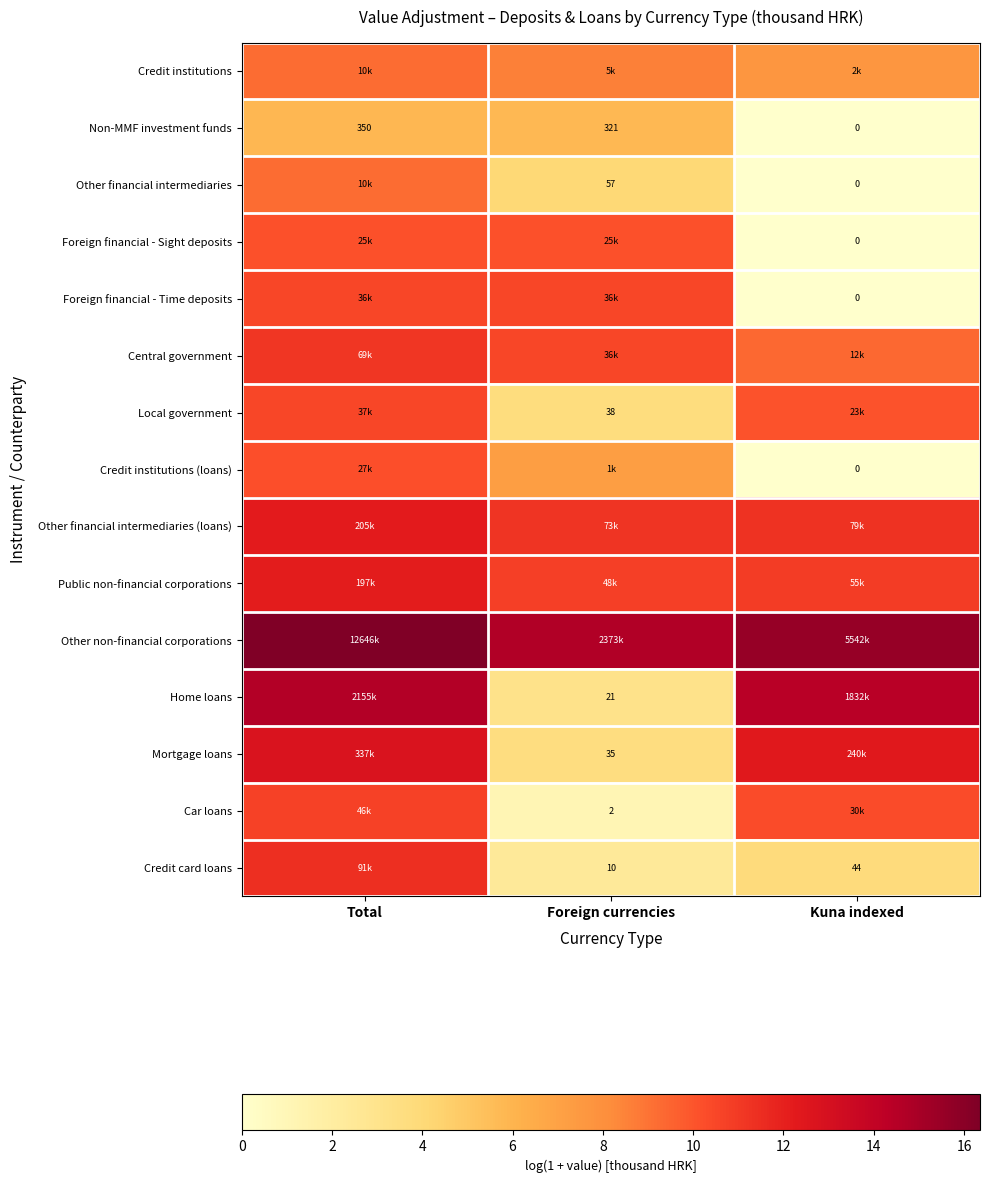

Between Kuna indexed and Total, which is larger?

Total